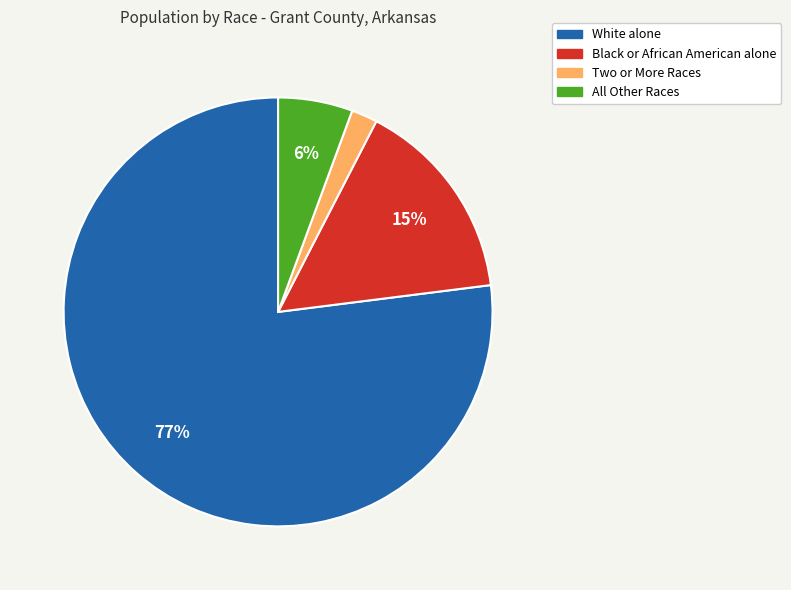

Is there any slice that represents more than half of the pie?

Yes